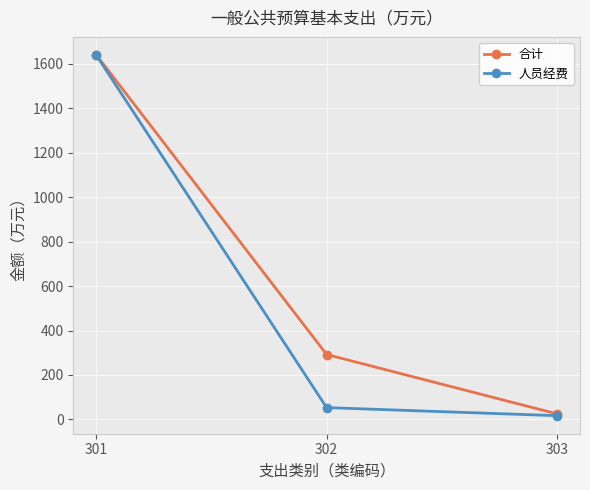

At which category is the sum across all series the highest?

301